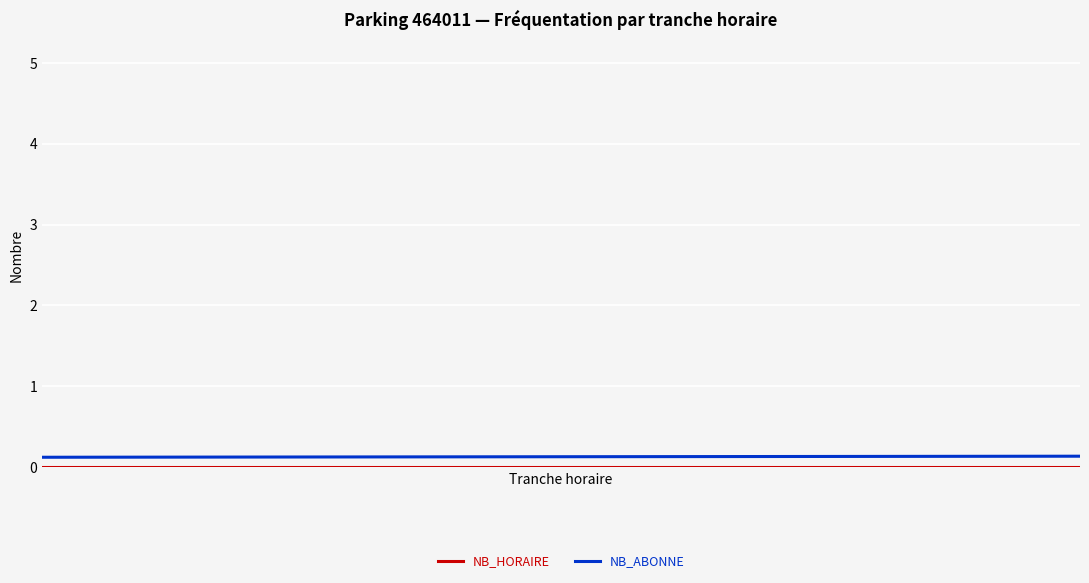

List the series in order of their overall mean, highest first.

NB_ABONNE, NB_HORAIRE